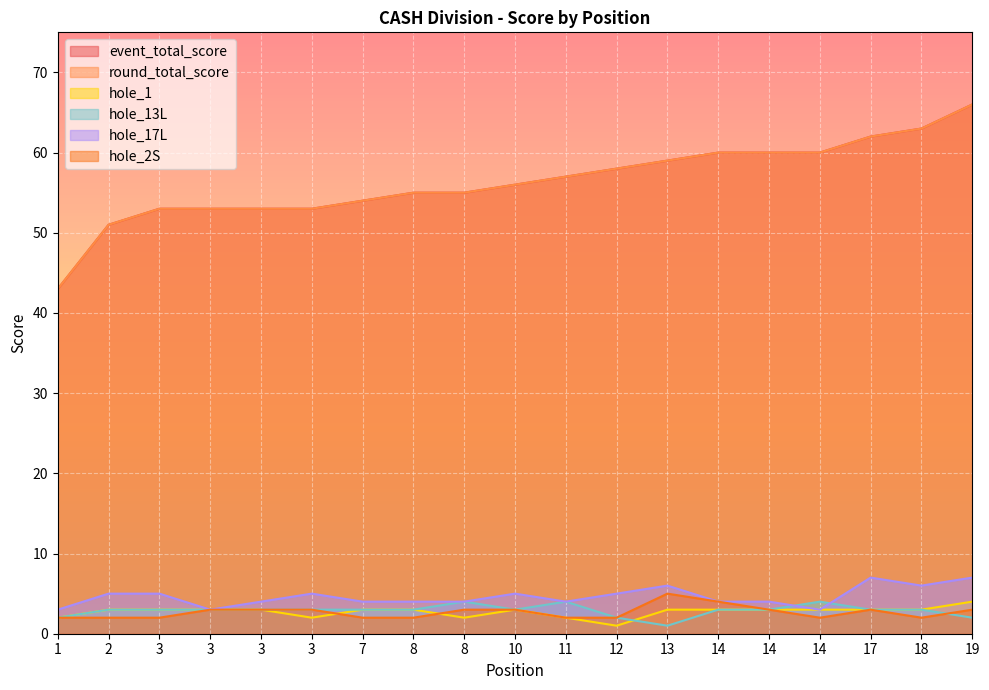

In hole_13L, how many points are lower than both neighbors (excluding endpoints)?

2